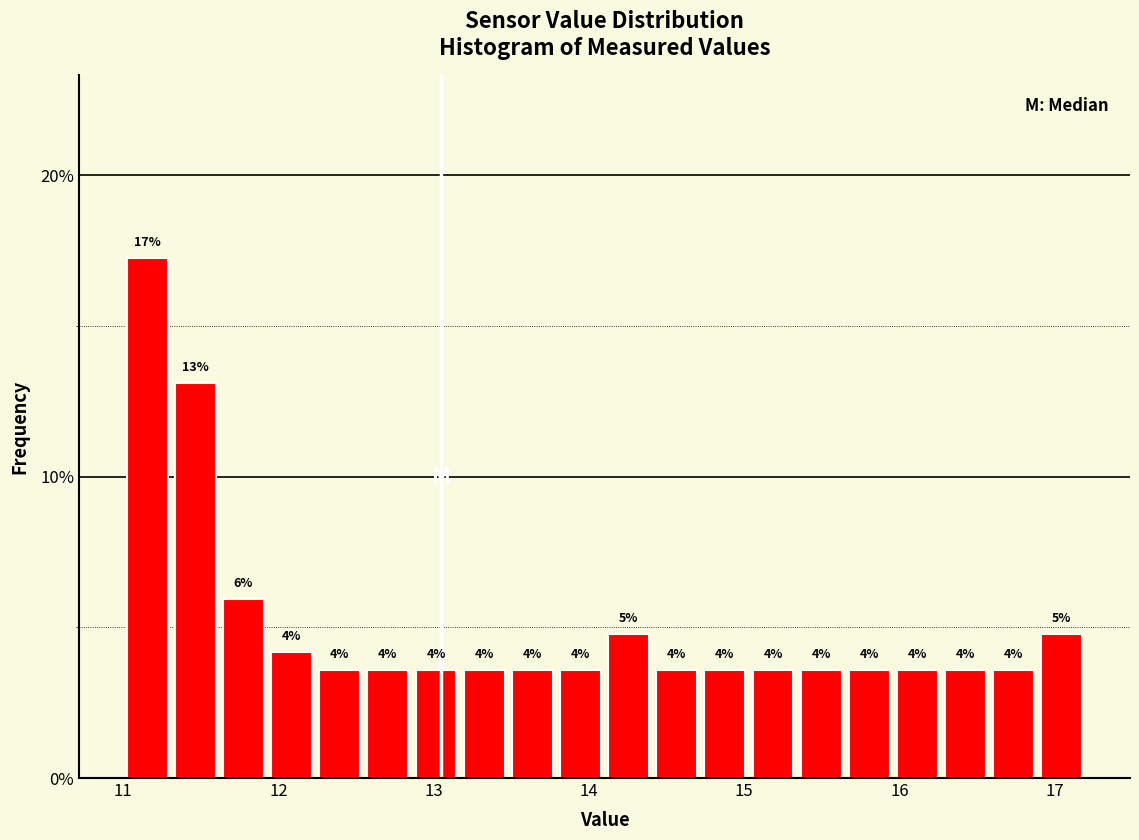

Around what value on the x-axis is the tallest bar? Give the approximate position of its centre, as read against the axis.

11.2